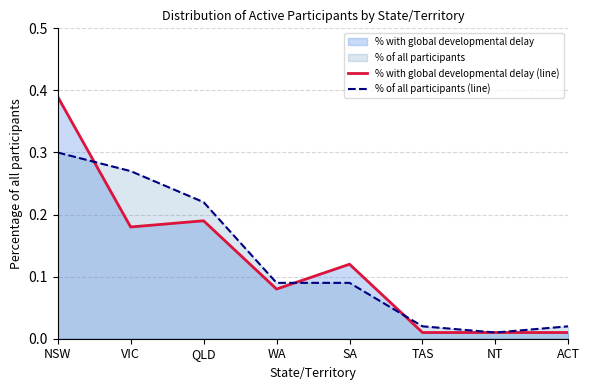

True or false: % of all participants (line) and % with global developmental delay (line) cross at least once.

True